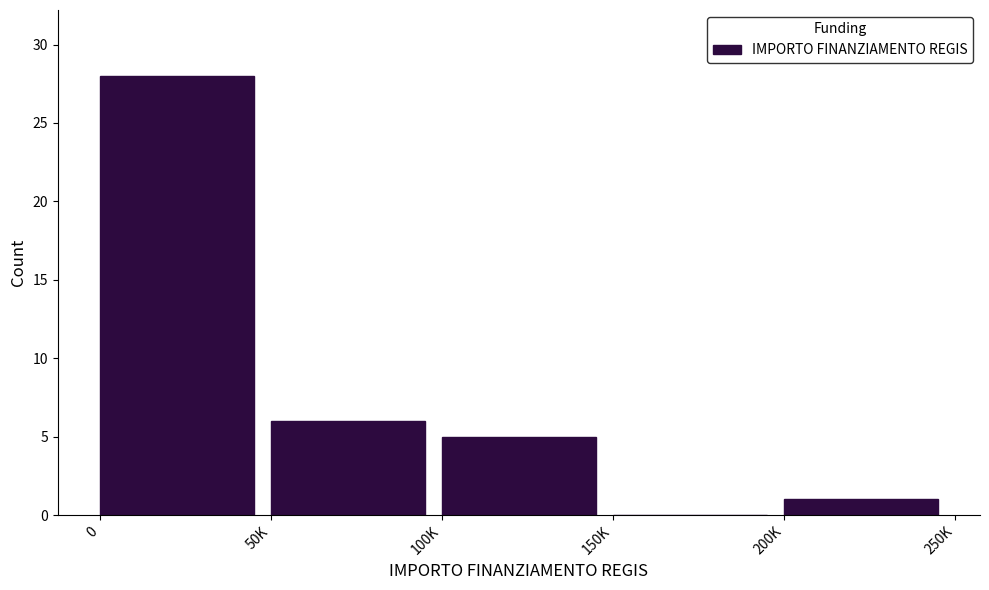

Reading right to left, transcribe all the data shown in this chart.

200K=1	150K=0	100K=5	50K=6	0=28